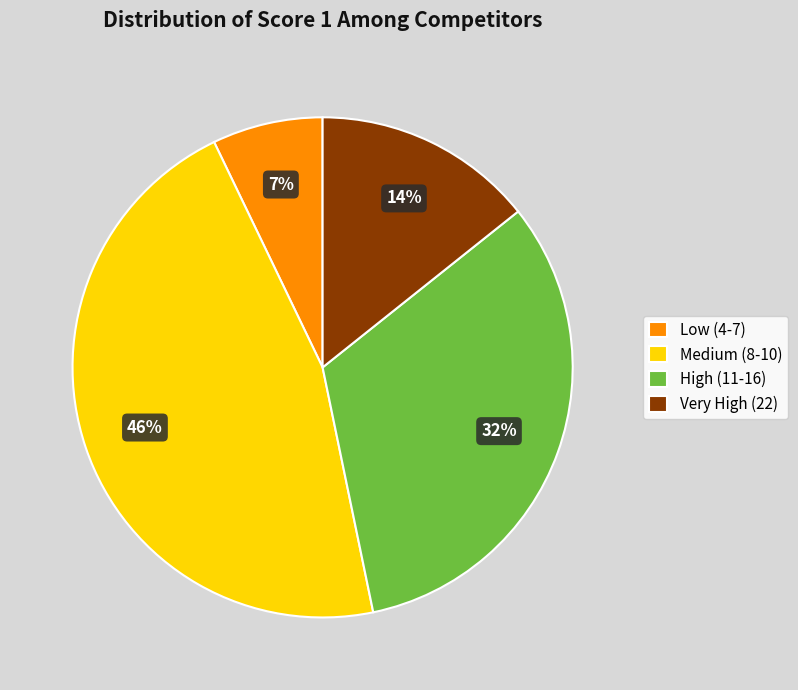

Which category has the smallest portion of the pie?

Low (4-7)